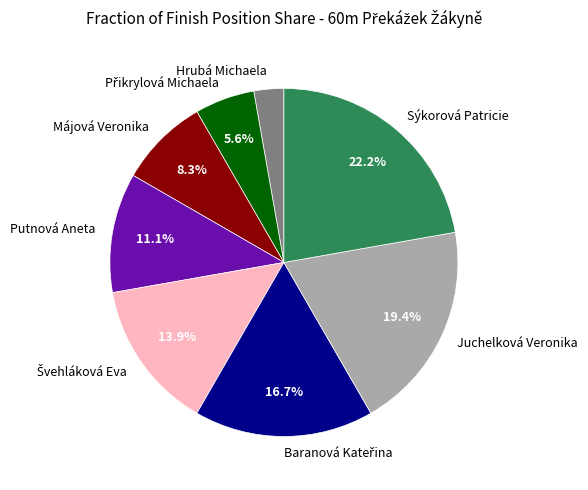

Is Hrubá Michaela the majority of the pie?

No